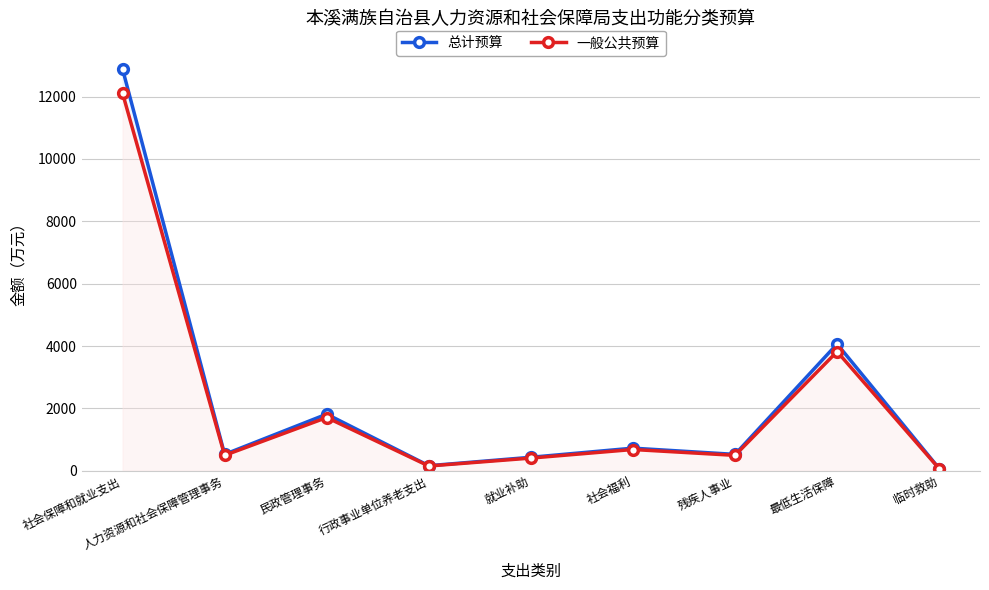

Reading left to right, list all the values displayed in this chart.

总计预算: 12884.9	524.5	1814.5	159.9	430.3	723.2	523.2	4065.4	69.0
一般公共预算: 12111.8	493.1	1705.7	150.3	404.5	679.9	491.8	3821.5	64.9